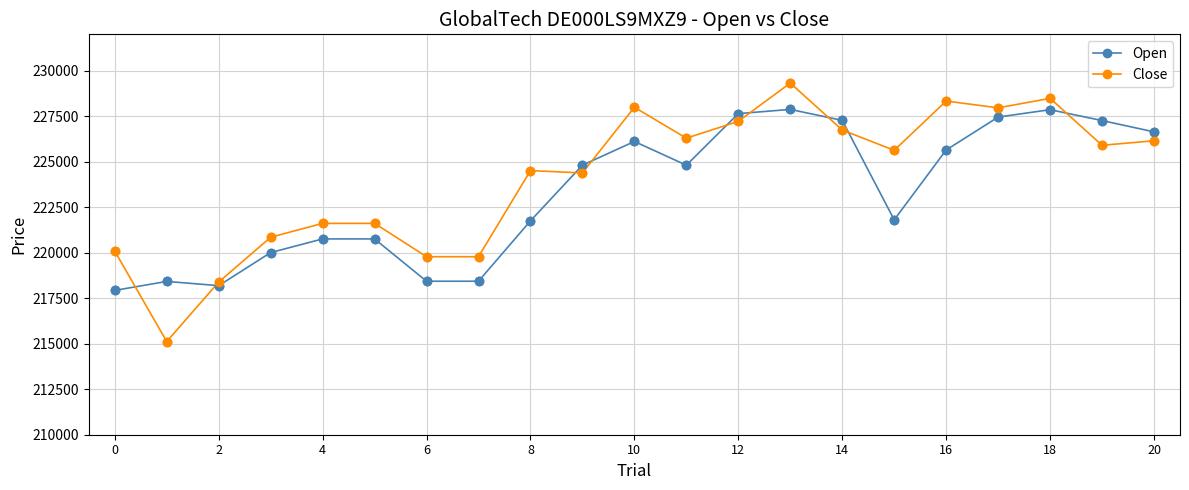

Which series has the largest range (max minus min)?

Close